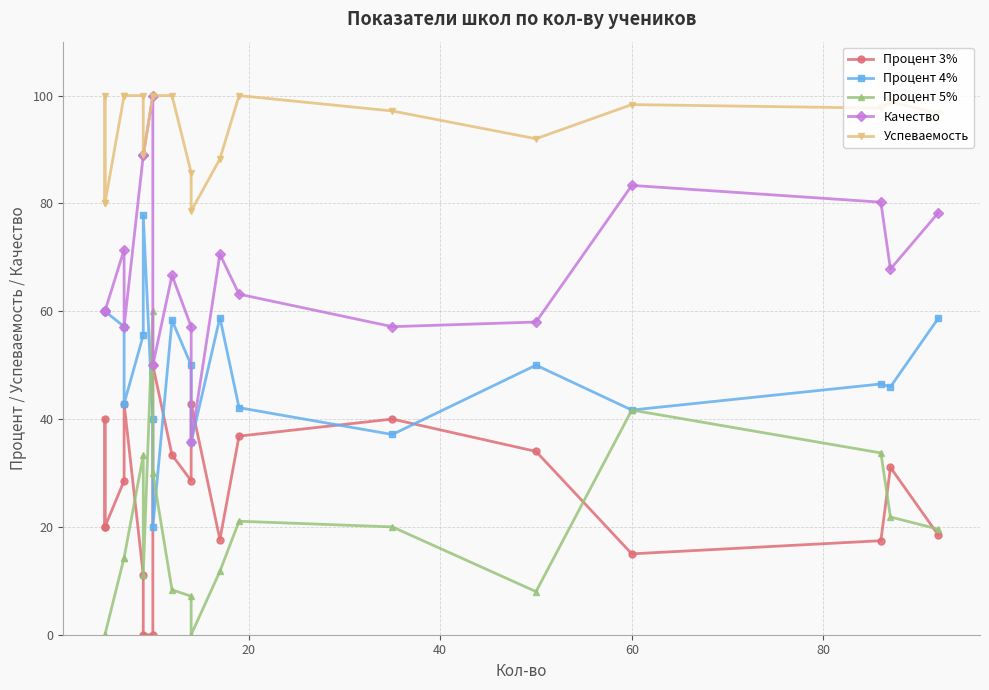

At how many categories does at least one series exceed 40?

20